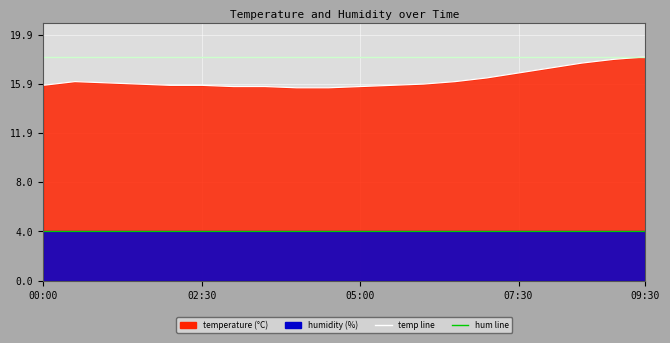

Rank the categories by value from lowest to highest.

04:00, 04:30, 03:00, 03:30, 05:00, 00:00, 02:00, 02:30, 05:30, 01:30, 06:00, 01:00, 00:30, 06:30, 07:00, 07:30, 08:00, 08:30, 09:00, 09:30